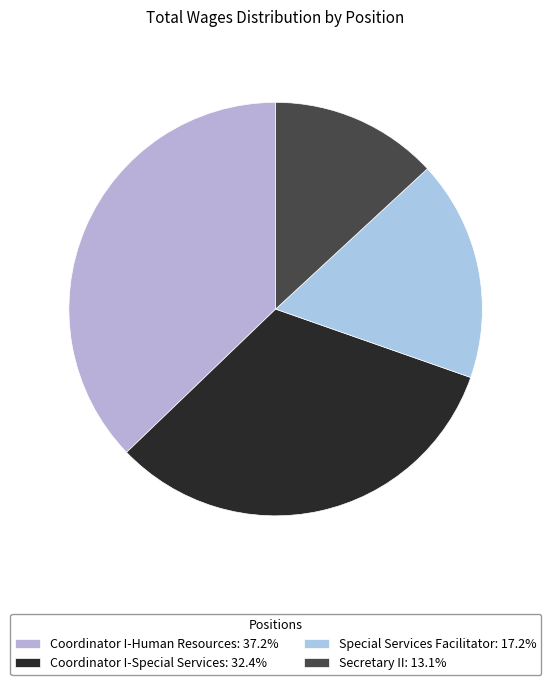

Is it true that Coordinator I-Special Services is 39% of the pie?

False